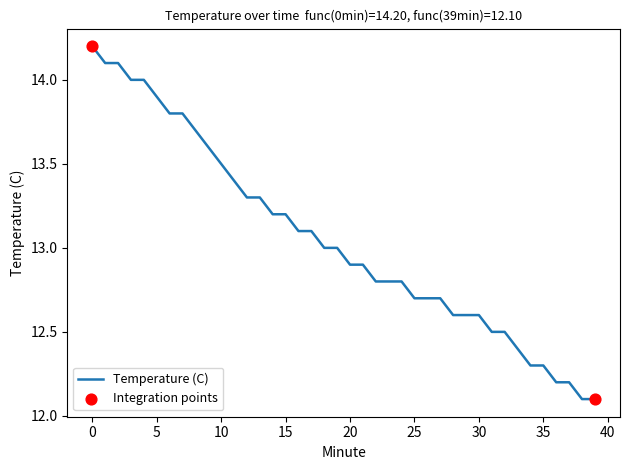

What is the smallest value displayed?

12.1